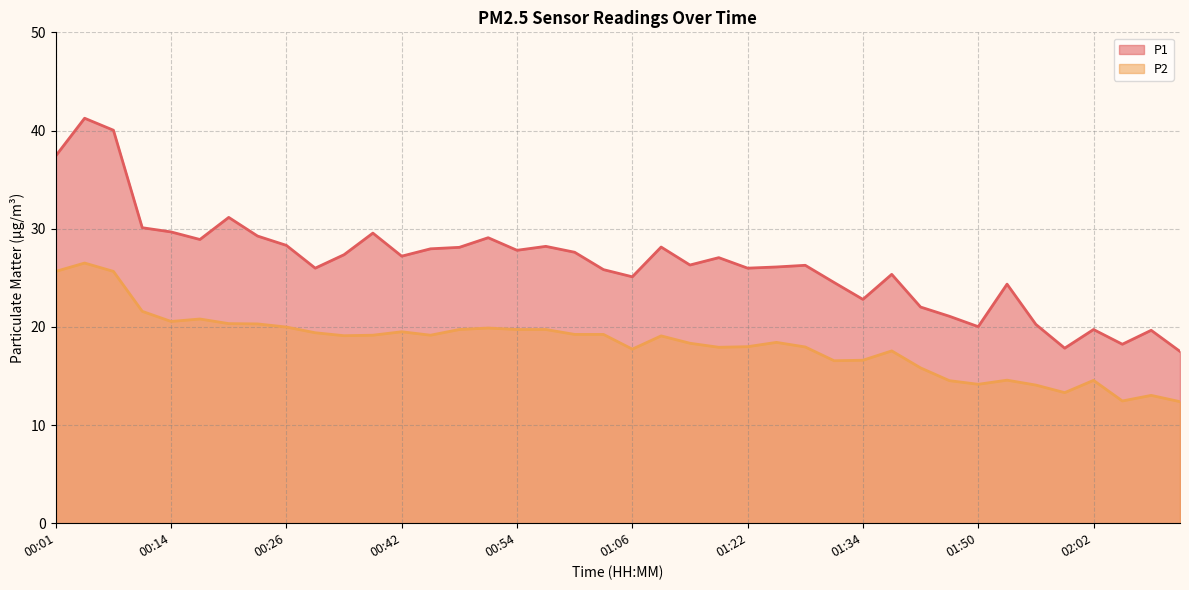

What position from the left is 01:03?

20